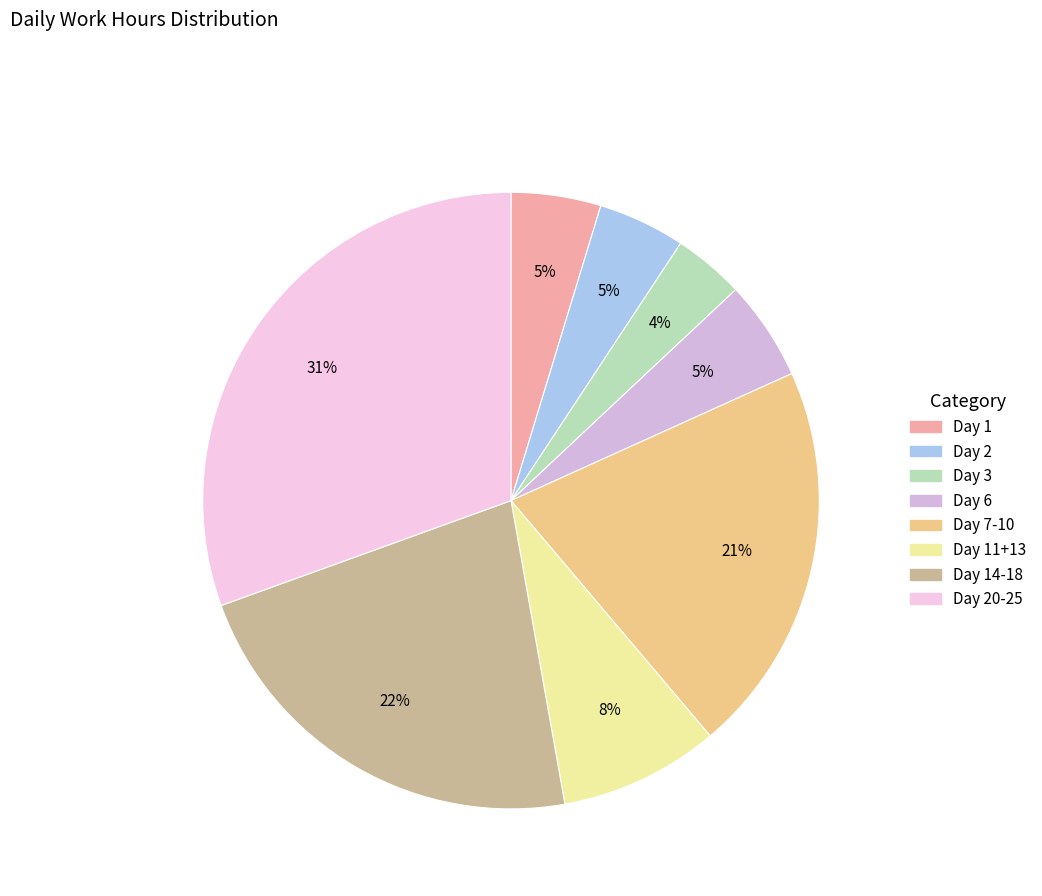

To the nearest percent, what is the difference between the largest and smallest slice percentages?

27%